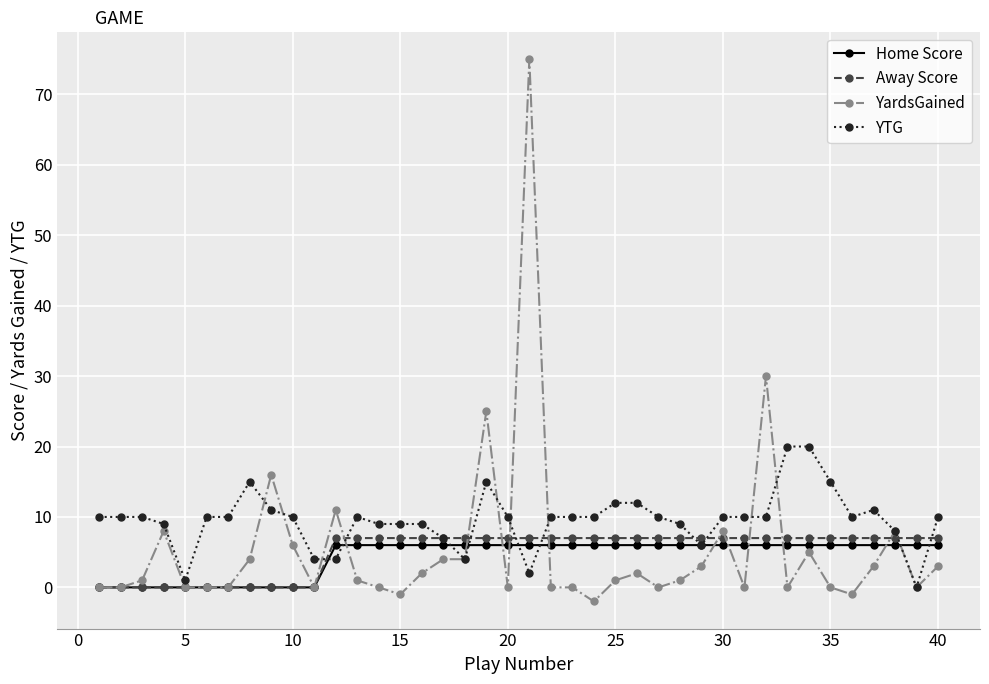

Which series has the largest range (max minus min)?

YardsGained